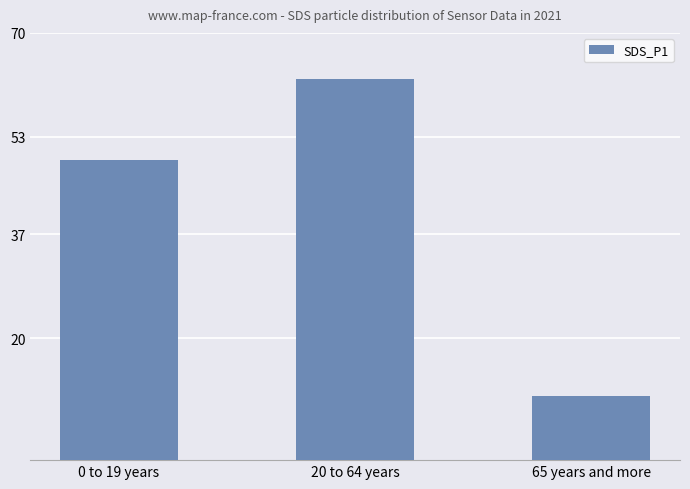

Which label corresponds to the largest value in the chart?

20 to 64 years